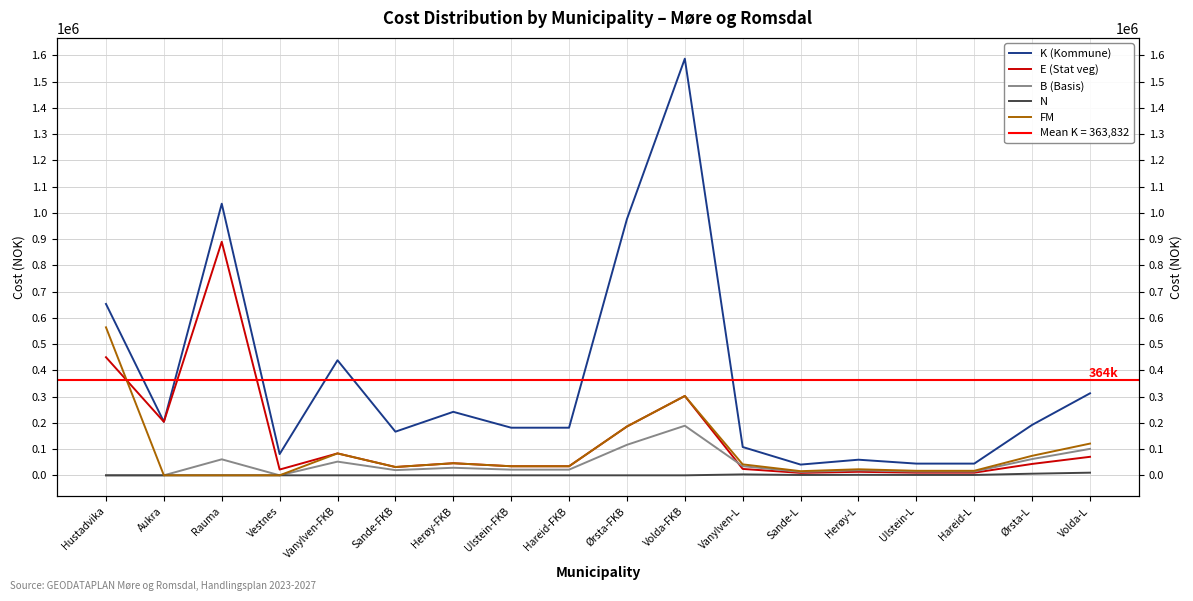

At Hareid-L, list the series in order from largest to smallest.

K (Kommune), FM, B (Basis), E (Stat veg), N